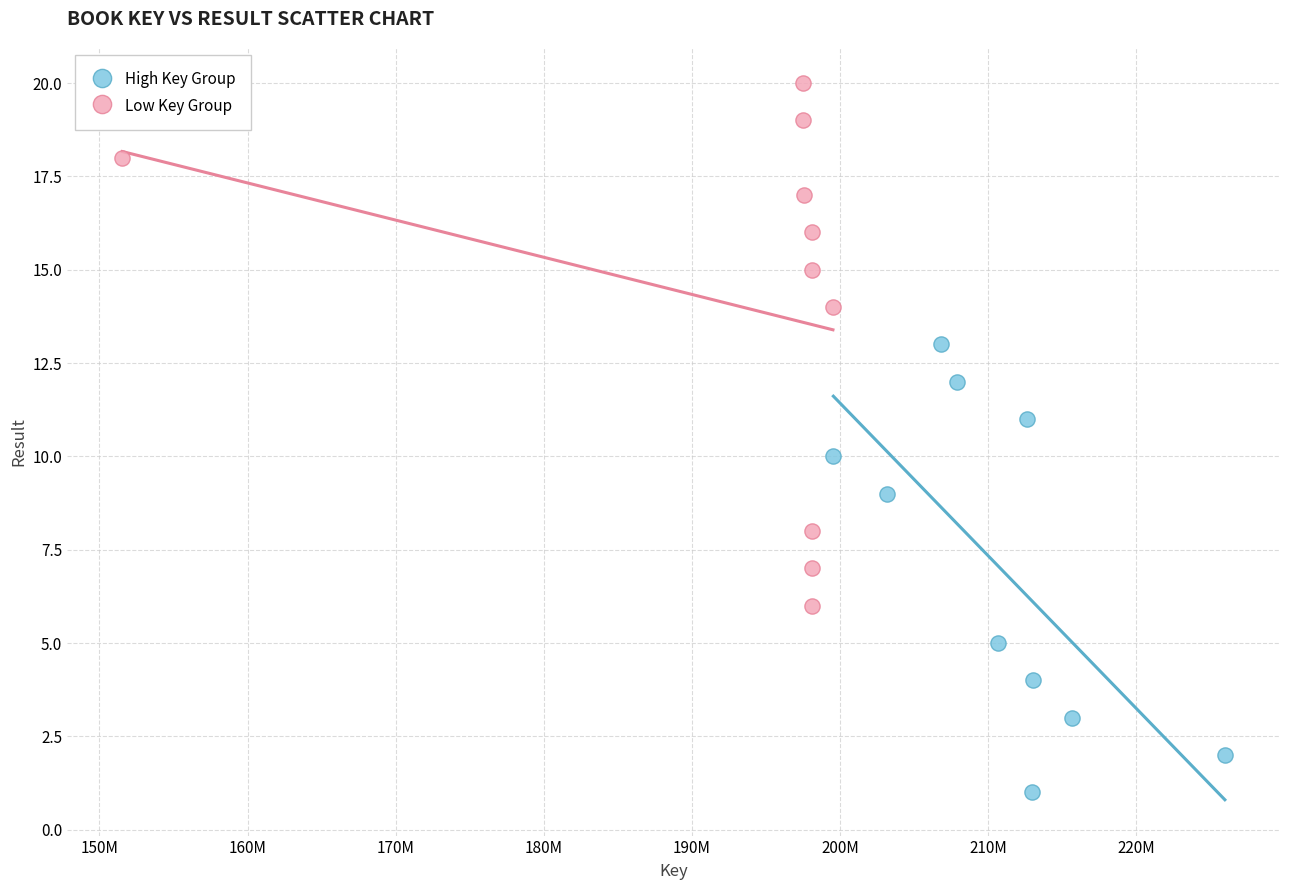

Which series has the widest spread of Y values?

Low Key Group